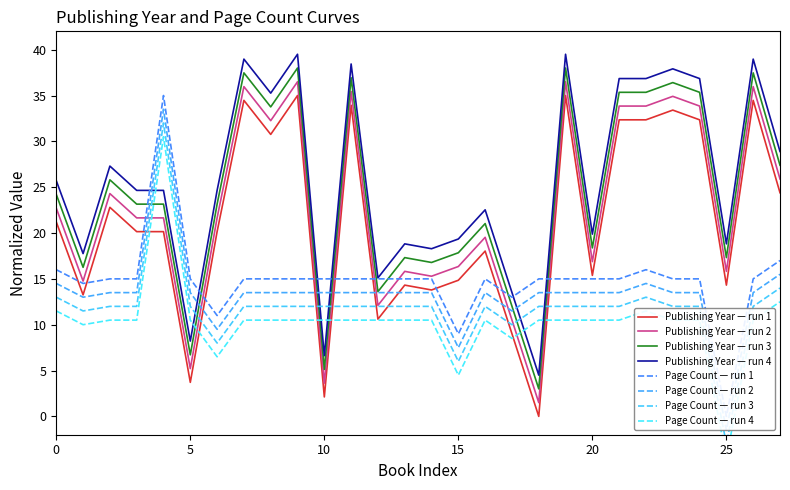

What is the highest value of the Publishing Year — run 1 series?

35.0